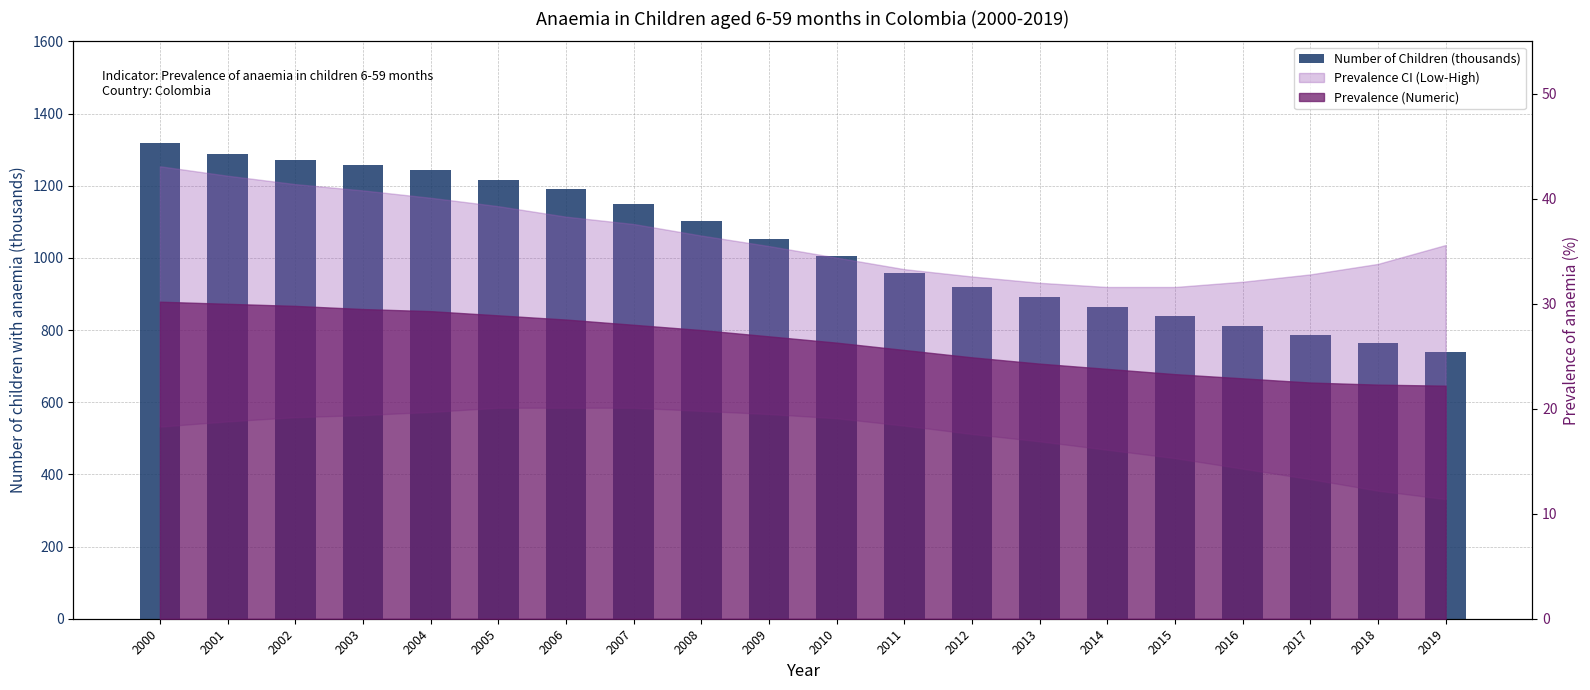

What is the difference between the second highest and second lowest values?

526.1